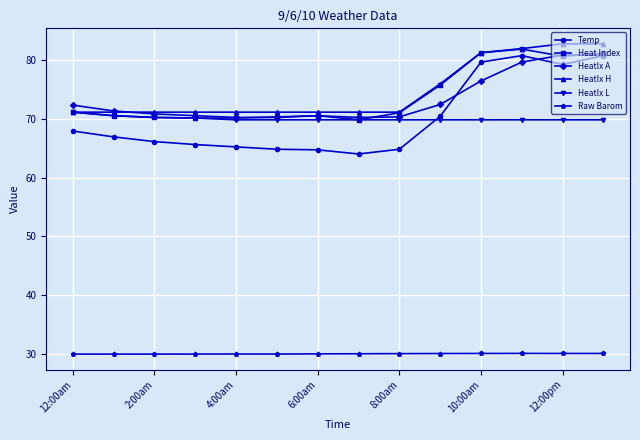

True or false: Raw Barom and Heat Index intersect in this chart.

False